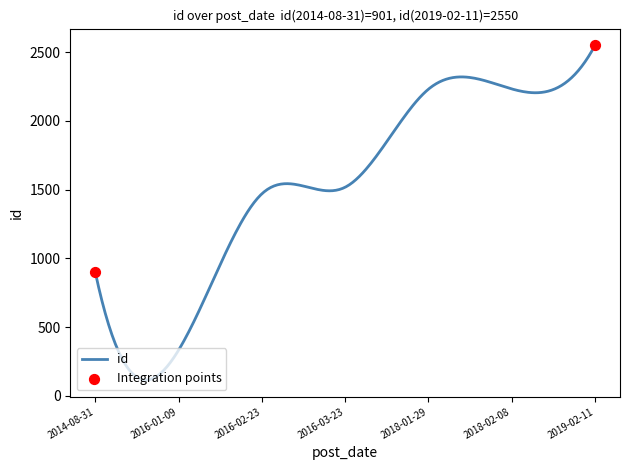

What is the minimum value shown in the chart?

115.9